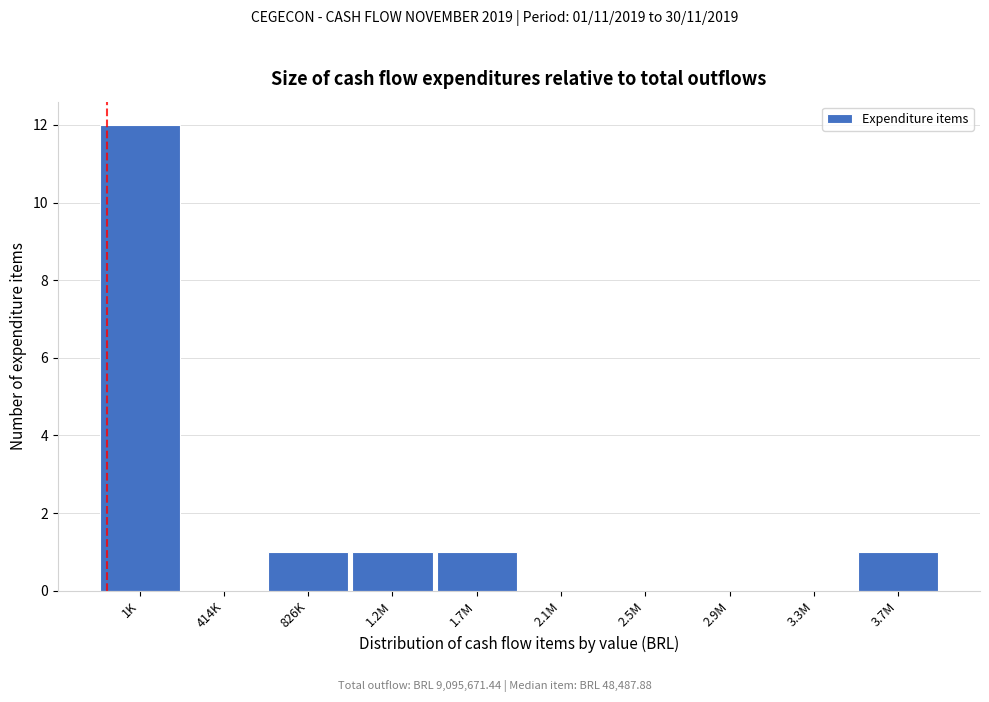

Reading left to right, list all the values displayed in this chart.

1K=12	414K=0	826K=1	1.2M=1	1.7M=1	2.1M=0	2.5M=0	2.9M=0	3.3M=0	3.7M=1